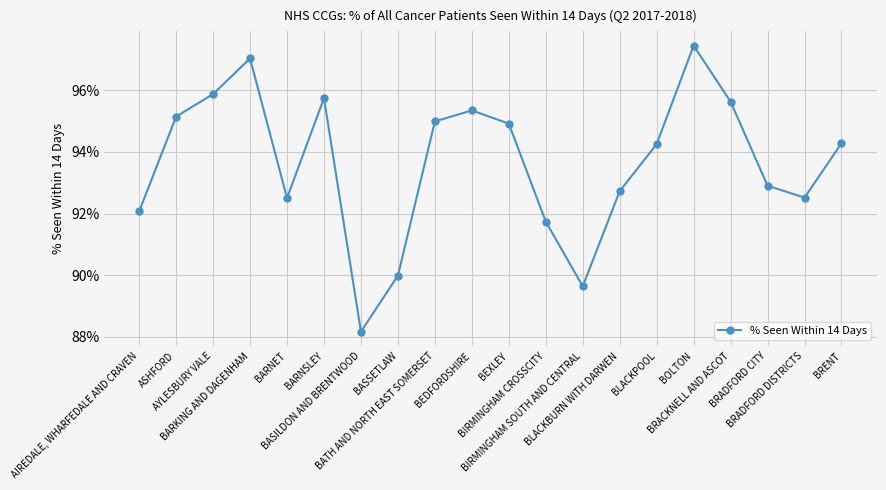

Does the chart have visible grid lines?

Yes